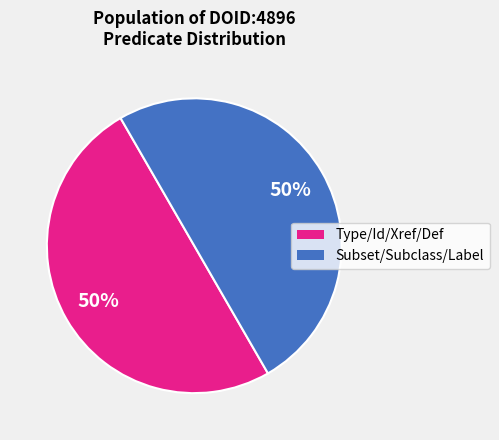

To the nearest percent, what is the average slice percentage?

50%